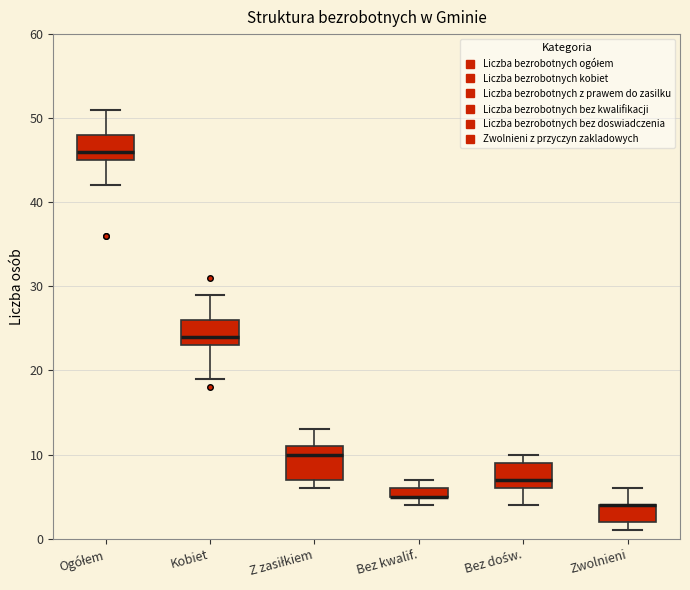

Which box is the tallest, from its lower edge to its upper edge?

Z zasiłkiem